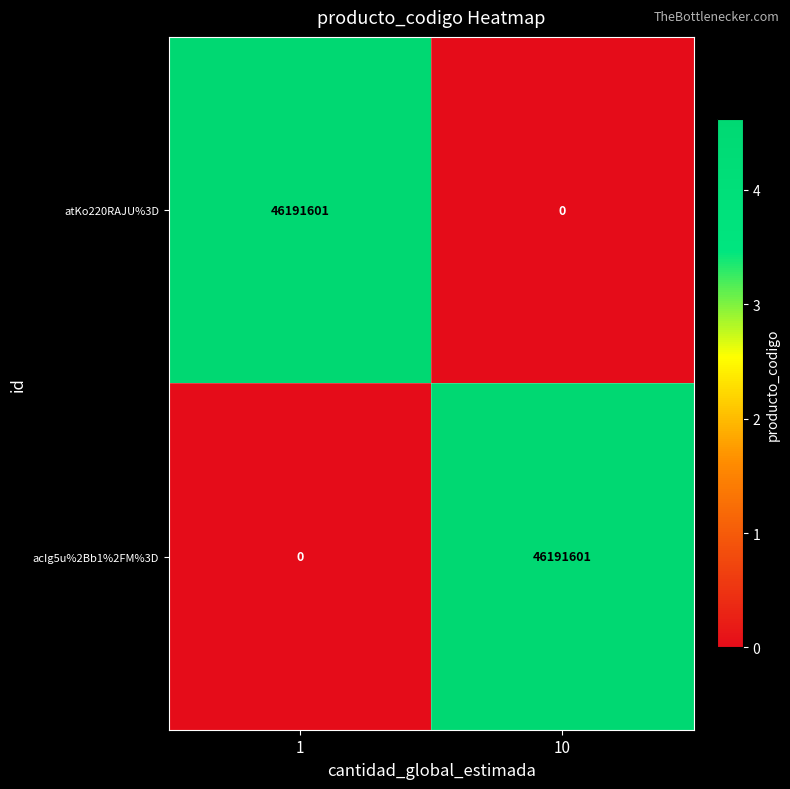

Is it true that atKo220RAJU%3D equals 30368021 at 1?

False